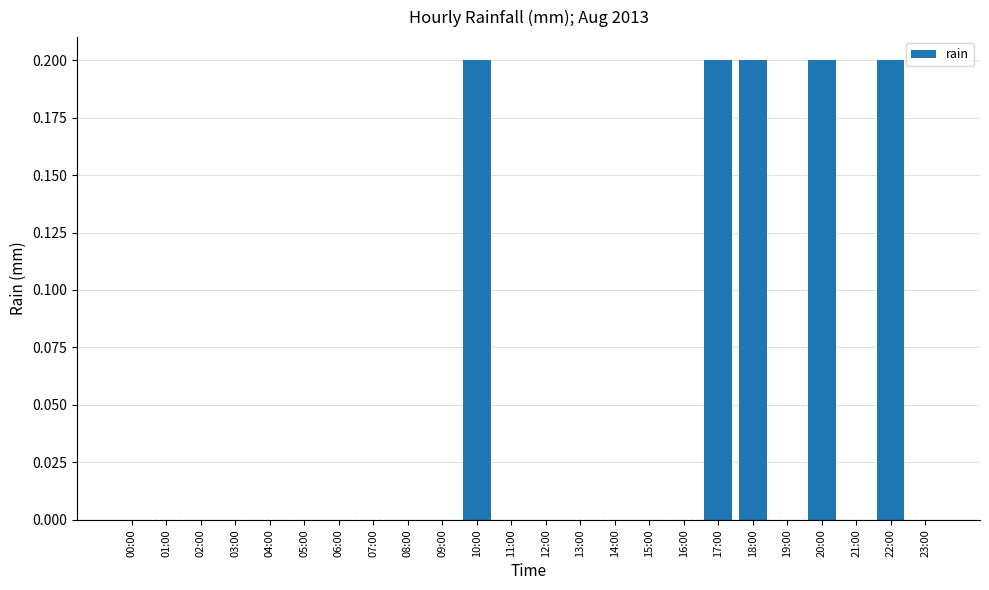

Reading left to right, what are all the values shown in this chart?

00:00=0.0	01:00=0.0	02:00=0.0	03:00=0.0	04:00=0.0	05:00=0.0	06:00=0.0	07:00=0.0	08:00=0.0	09:00=0.0	10:00=0.2	11:00=0.0	12:00=0.0	13:00=0.0	14:00=0.0	15:00=0.0	16:00=0.0	17:00=0.2	18:00=0.2	19:00=0.0	20:00=0.2	21:00=0.0	22:00=0.2	23:00=0.0